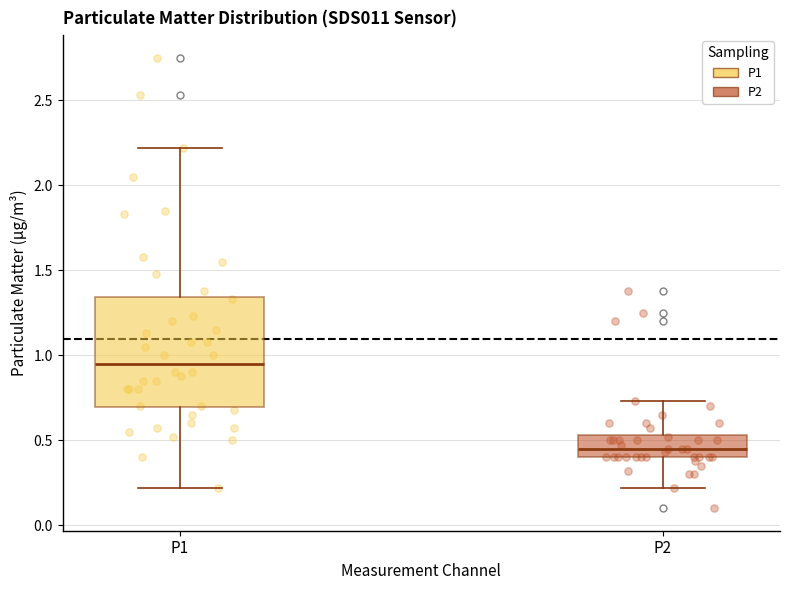

Reading left to right, transcribe this box plot: for each box, give where its median line is, the range the box spans, and where its two whiskers end, as read against the y-axis. The values are not printed on the chart, so give them approximately, as read against the axis.

P1: median 0.95, box 0.70 to 1.35, whiskers 0.20 to 2.20
P2: median 0.45, box 0.40 to 0.55, whiskers 0.20 to 0.75